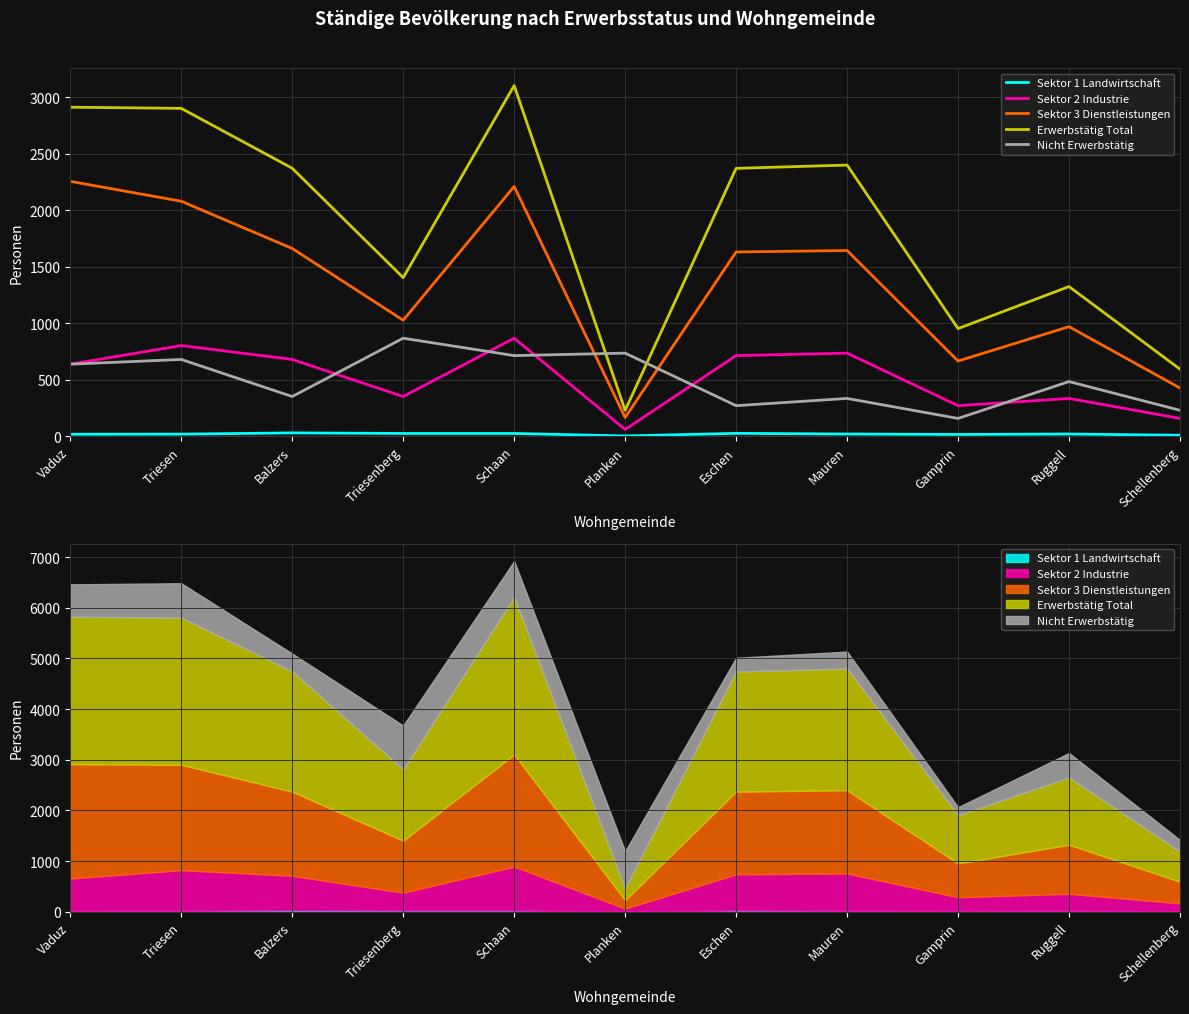

List the series in order of their peak value, lowest first.

Sektor 1 Landwirtschaft, Sektor 2 Industrie, Nicht Erwerbstätig, Sektor 3 Dienstleistungen, Erwerbstätig Total